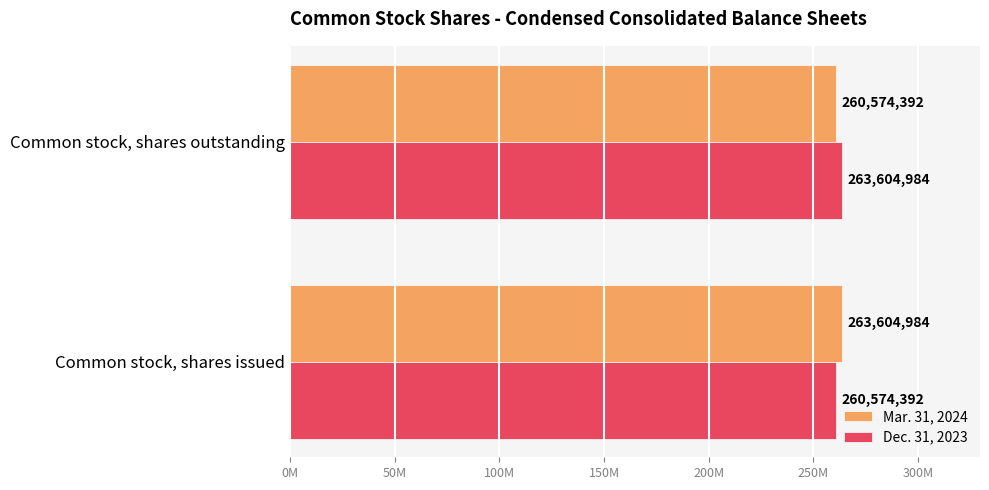

What are all the series names shown in the legend?

Mar. 31, 2024, Dec. 31, 2023